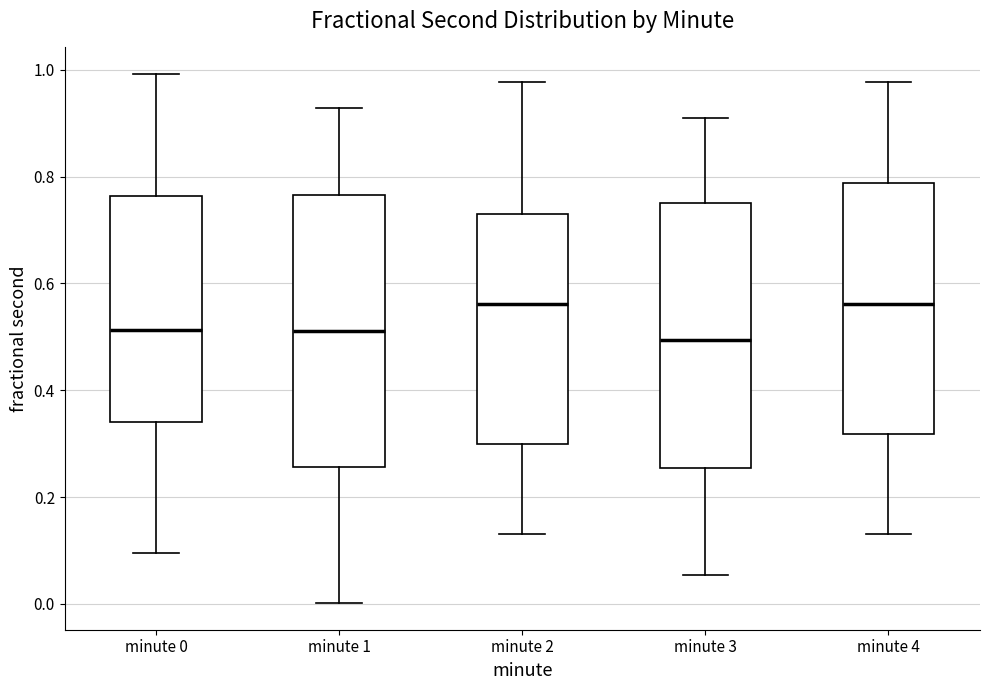

Where does the lower whisker of the box for minute 3 end on the y-axis? The values are not printed on the chart, so give them approximately, as read against the axis.

0.06